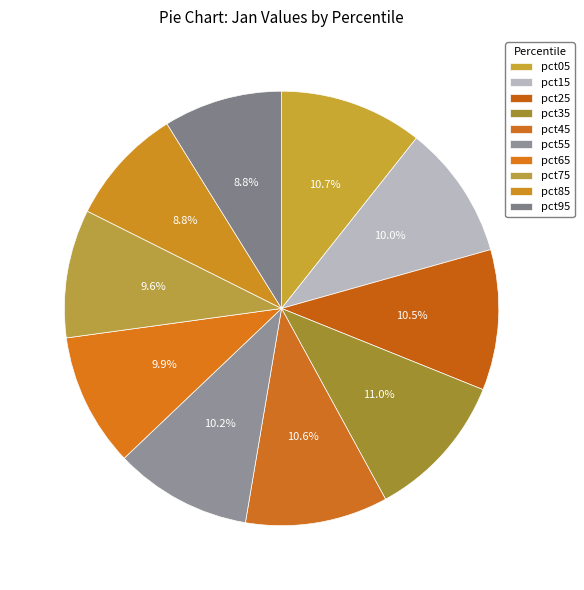

What is the total percentage of pct85 and pct75?

18.3%